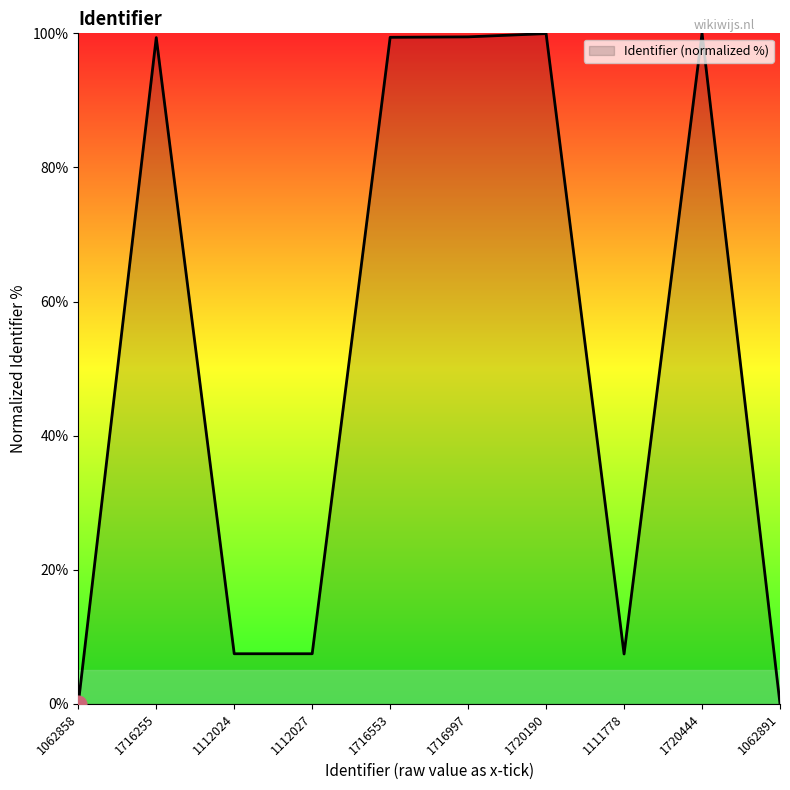

What is the maximum value shown in the chart?

100.0